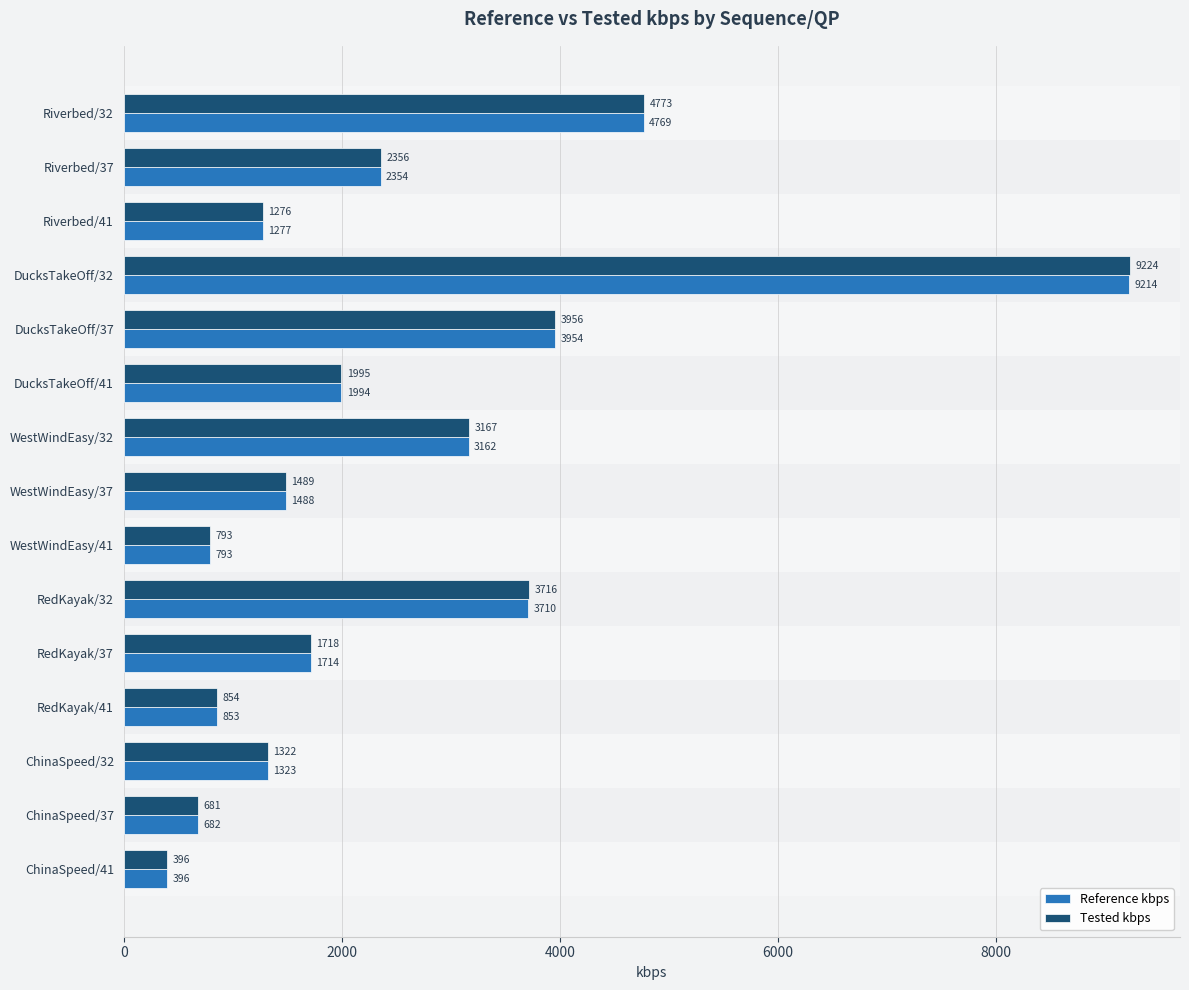

The Reference kbps series shows 1157.2 at ChinaSpeed/37. True or false?

False